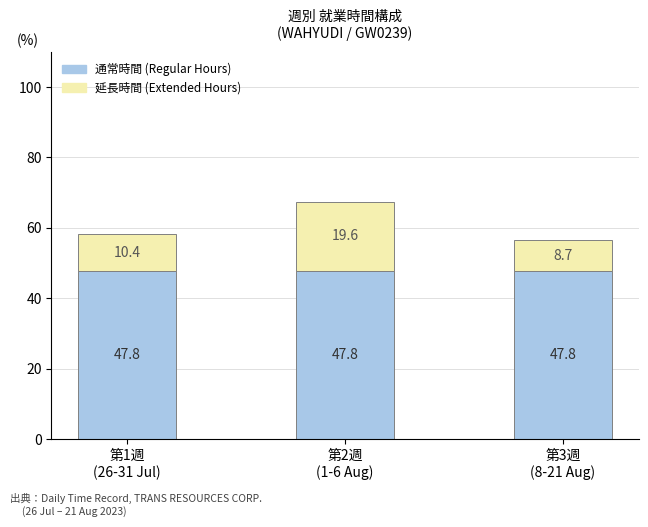

How many distinct data groups are displayed?

2